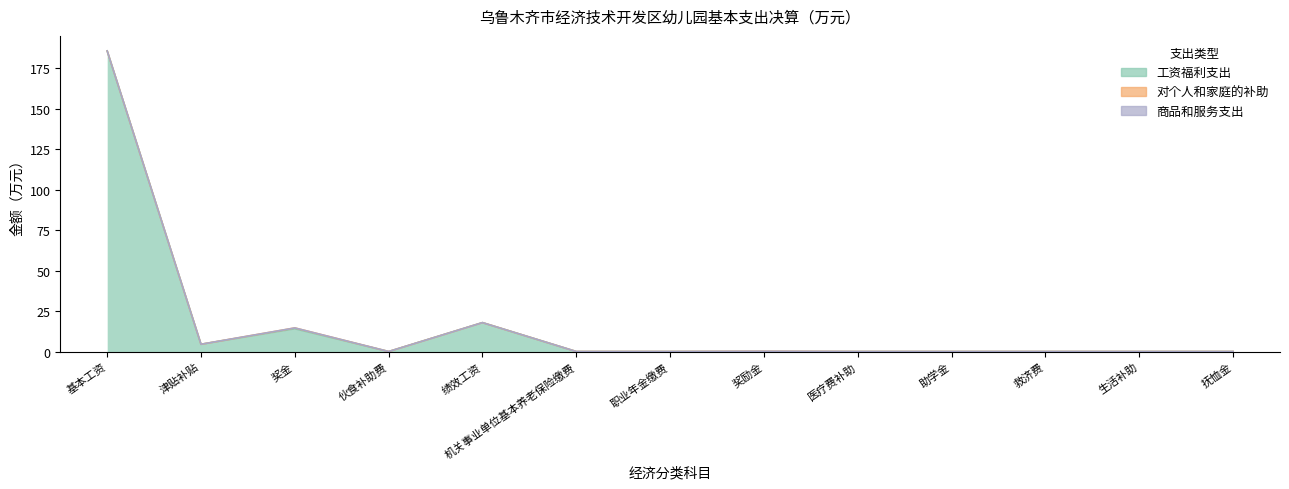

What is the sum of all 工资福利支出 values?

222.3